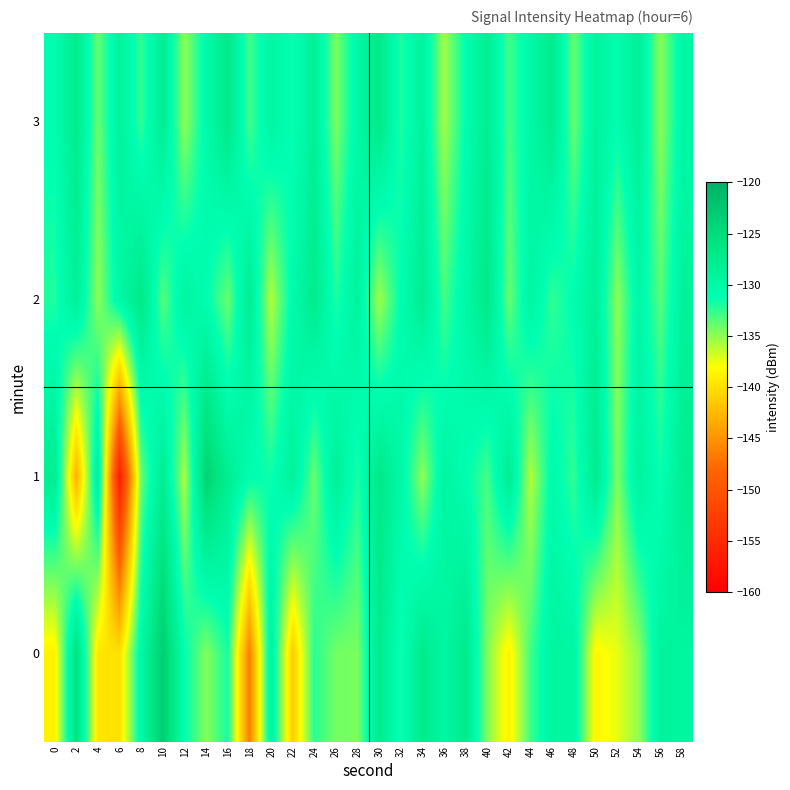

Which has a higher value, 32 or 40?

32